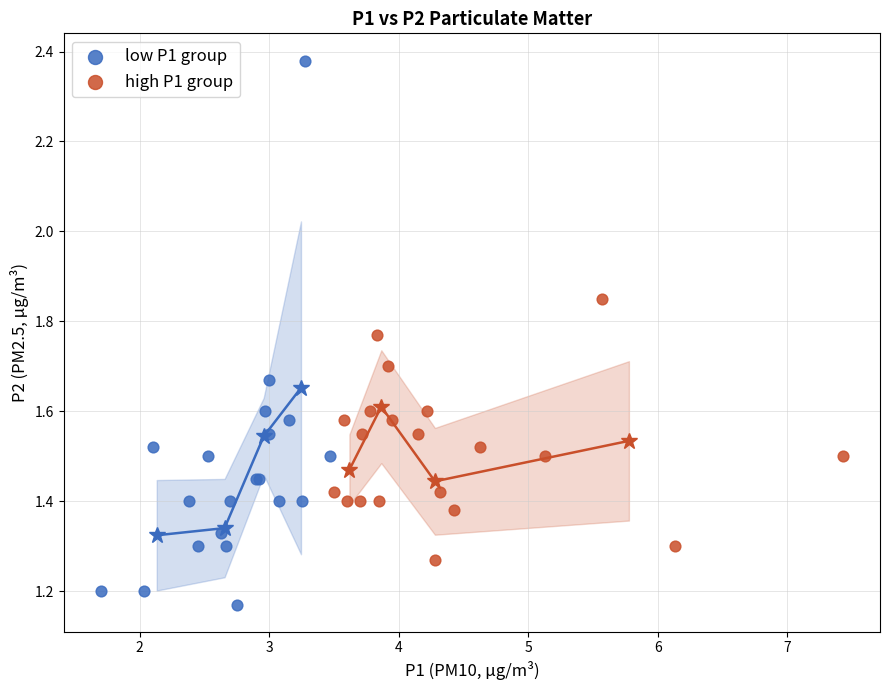

Which series contains the lowest Y value?

low P1 group